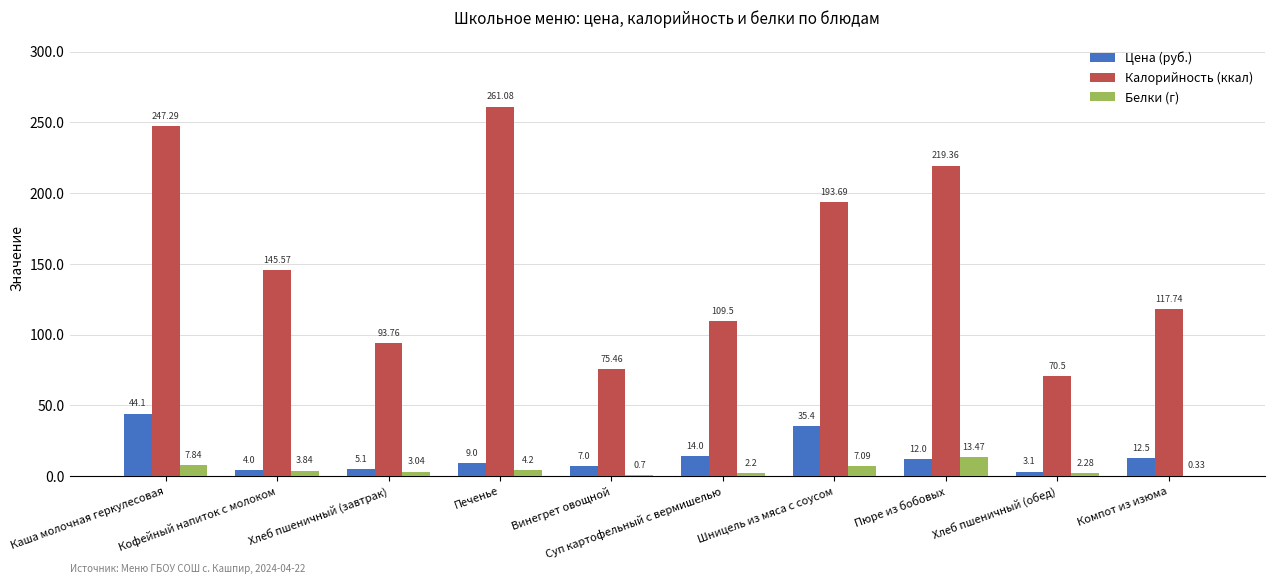

Which series has the largest total across all categories?

Калорийность (ккал)